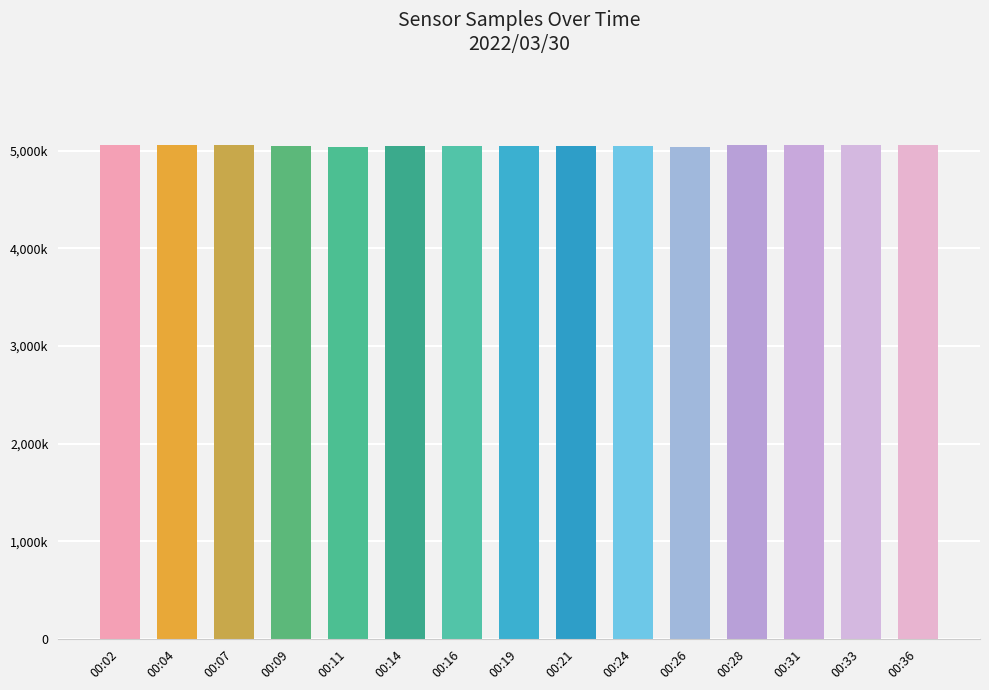

What is the minimum value shown in the chart?

5036531